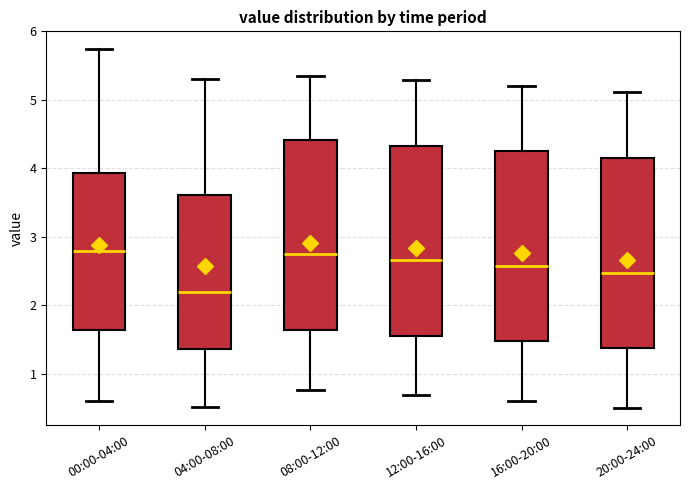

Reading left to right, read every box against the y-axis: the position of its median line, the range the box covers, and the ends of its whiskers. The values are not printed on the chart, so give them approximately, as read against the axis.

00:00-04:00: median 2.8, box 1.6 to 3.9, whiskers 0.6 to 5.7
04:00-08:00: median 2.2, box 1.4 to 3.6, whiskers 0.5 to 5.3
08:00-12:00: median 2.8, box 1.6 to 4.4, whiskers 0.8 to 5.4
12:00-16:00: median 2.7, box 1.6 to 4.3, whiskers 0.7 to 5.3
16:00-20:00: median 2.6, box 1.5 to 4.3, whiskers 0.6 to 5.2
20:00-24:00: median 2.5, box 1.4 to 4.2, whiskers 0.5 to 5.1